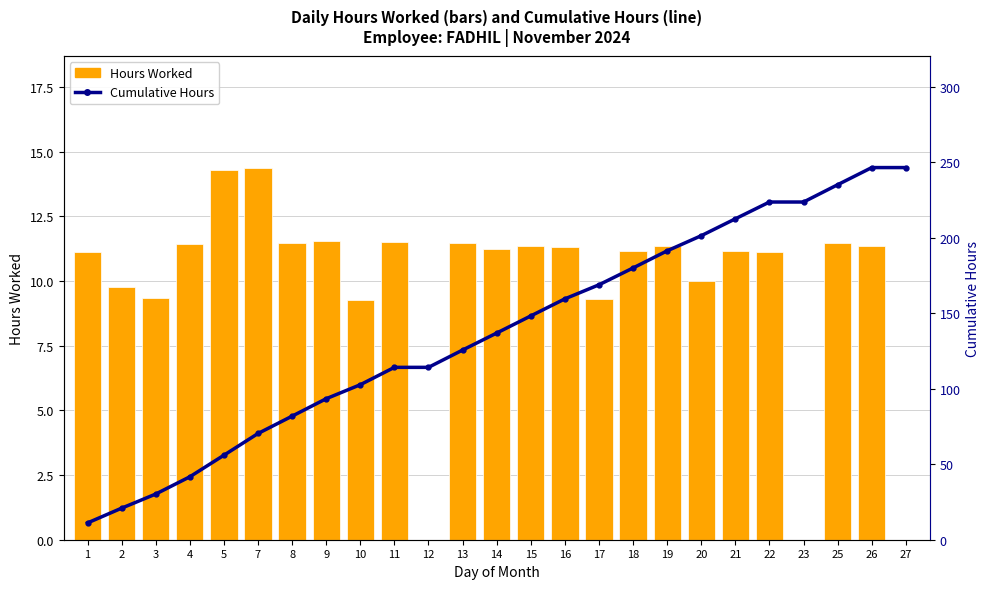

At which category is the sum across all series the highest?

26